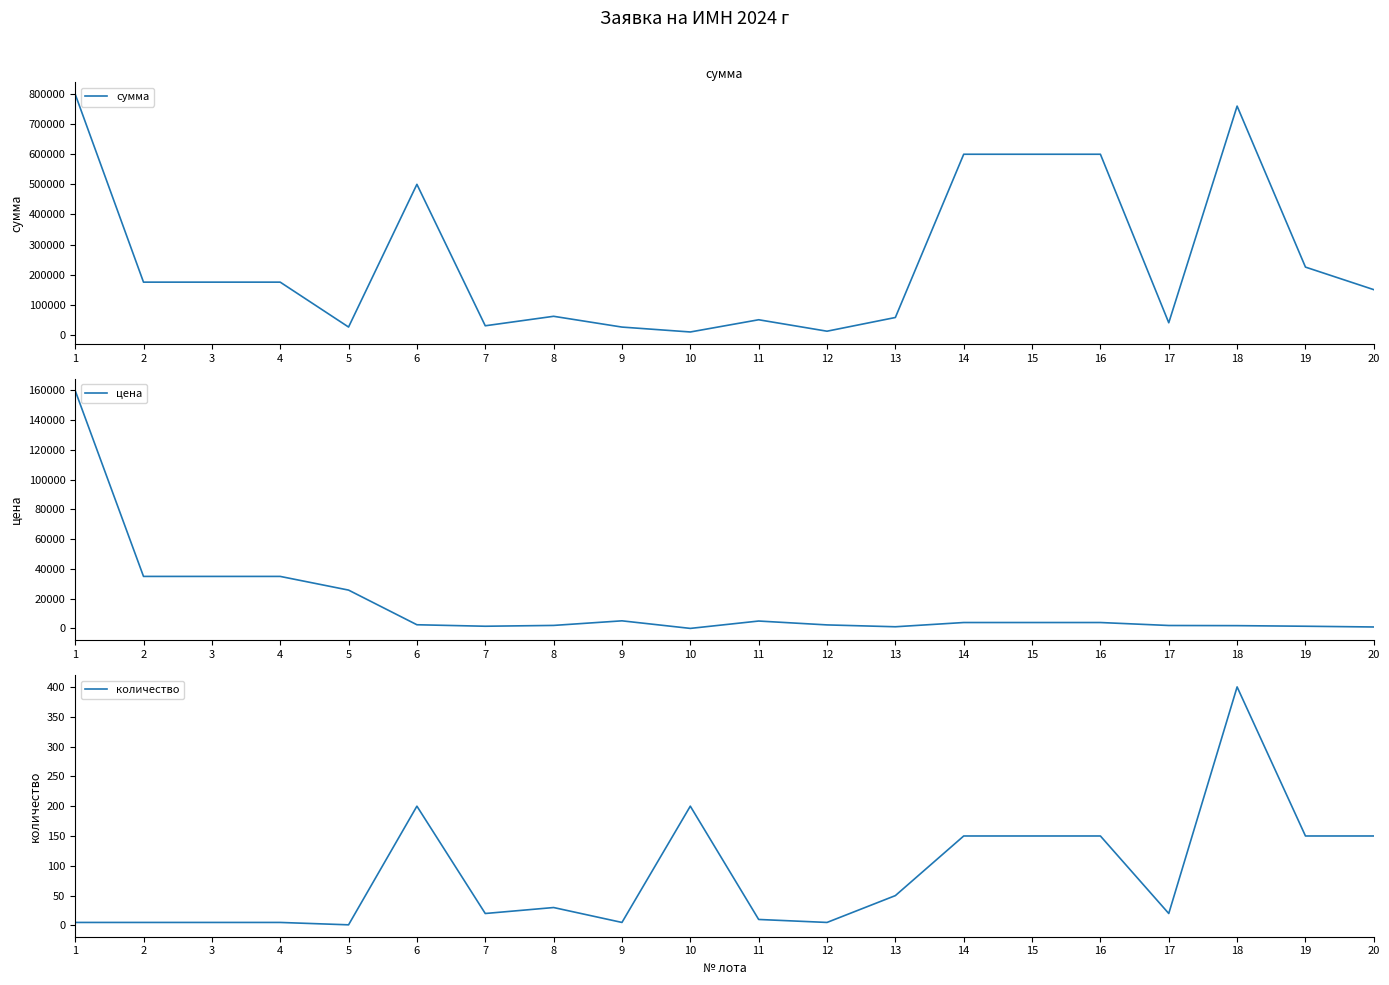

How many data points in сумма are above 175000?

7